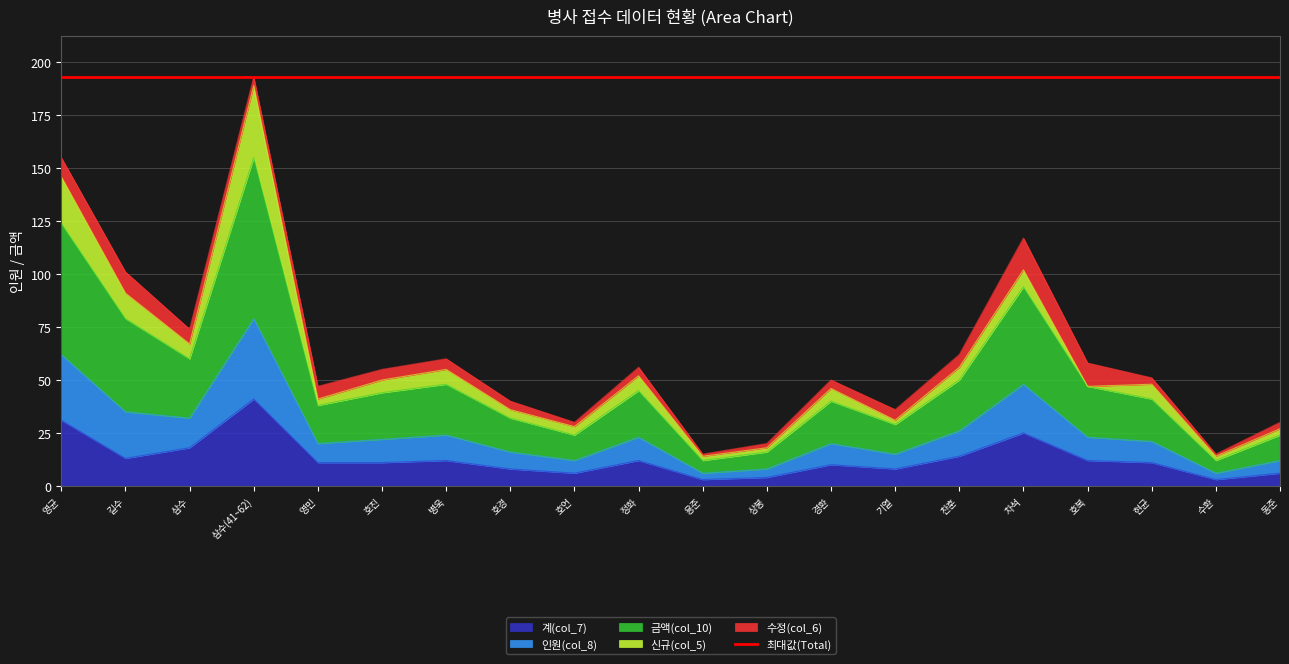

Between 현균 and 호언, which is larger?

현균